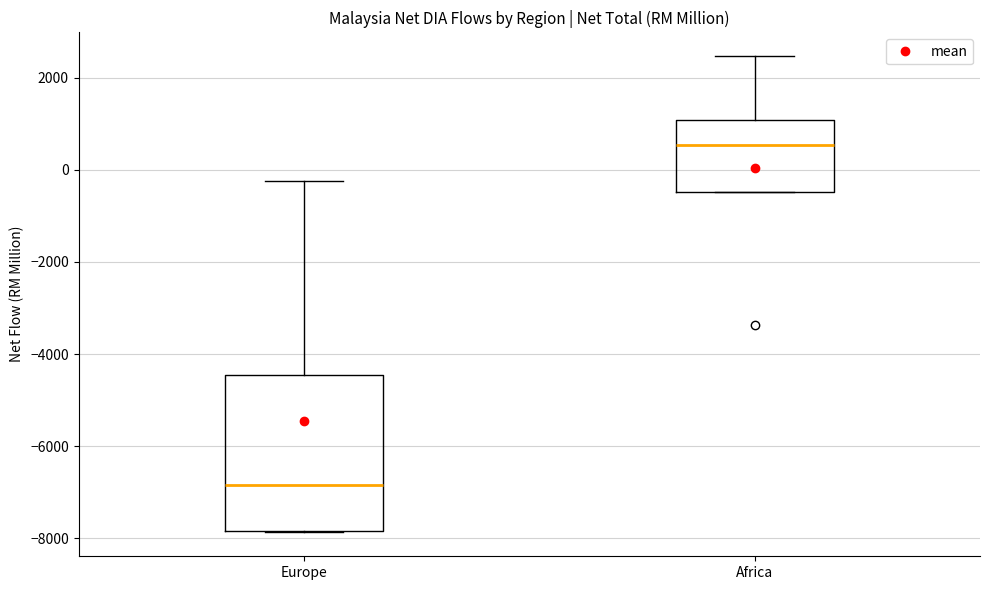

Reading left to right, transcribe this box plot: for each box, give where its median line is, the range the box spans, and where its two whiskers end, as read against the y-axis. The values are not printed on the chart, so give them approximately, as read against the axis.

Europe: median -6800, box -7800 to -4400, whiskers -7800 to -200
Africa: median 600, box -400 to 1000, whiskers -400 to 2400